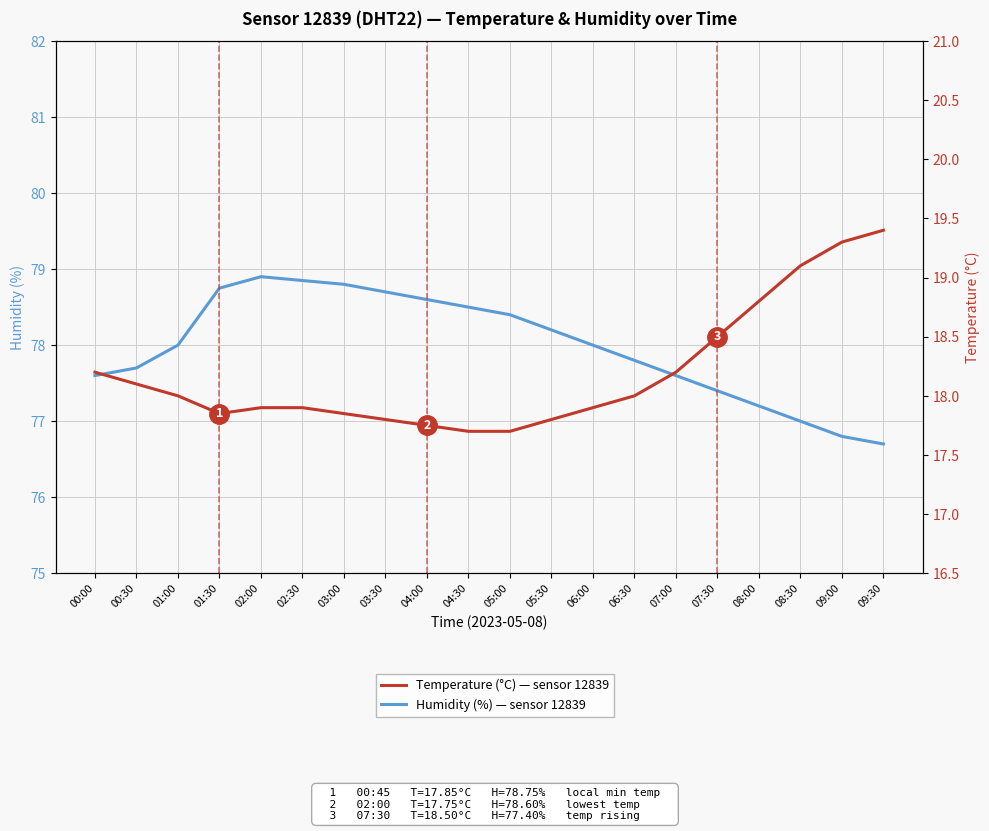

At which label is Humidity (%) — sensor 12839 closest to 77?

08:30